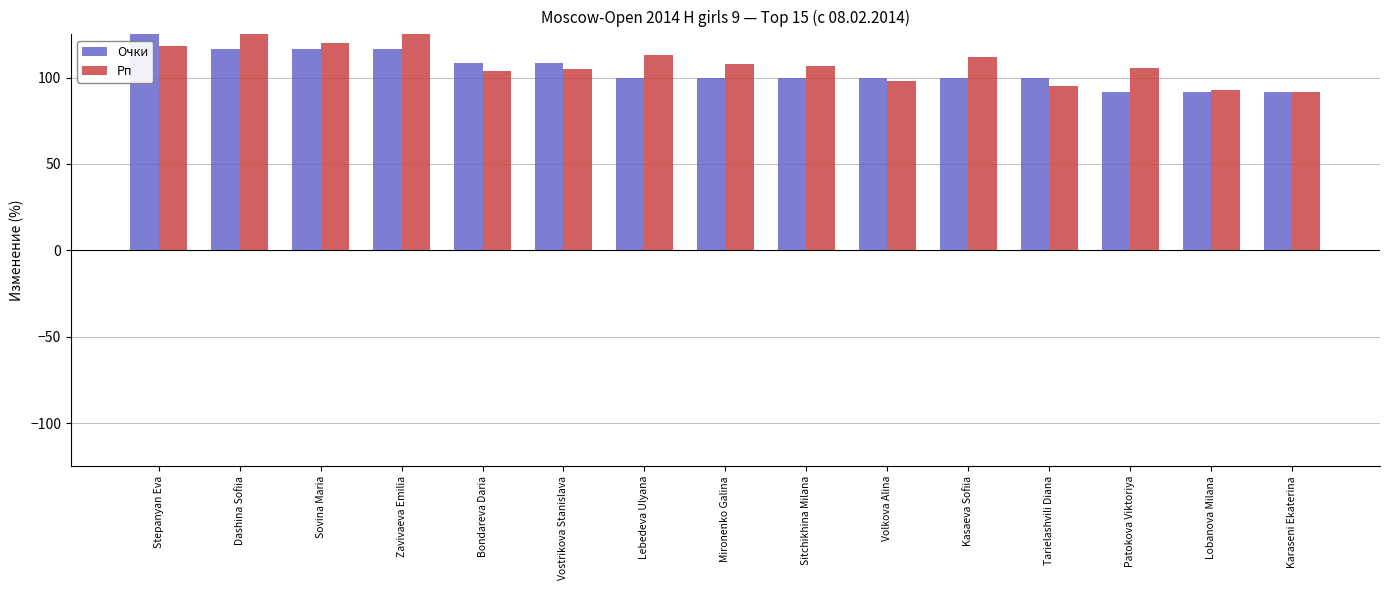

What is the highest value of the Очки series?

125.0